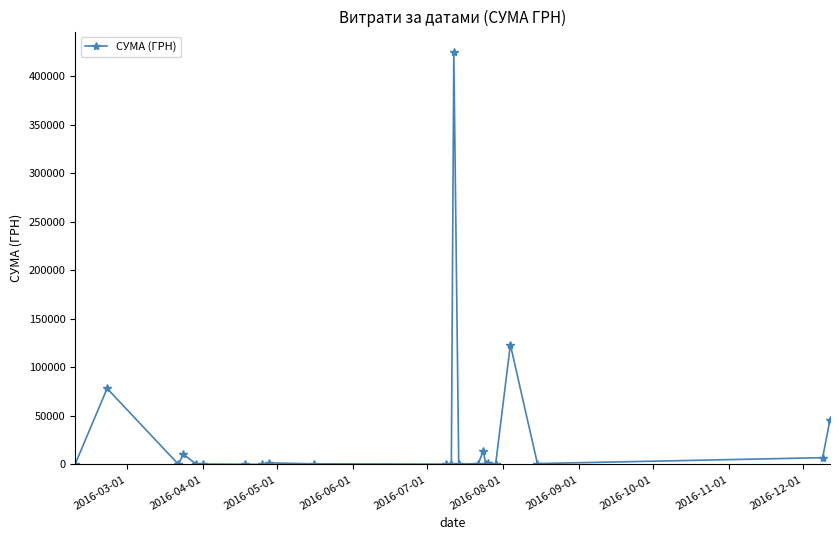

What is the difference between the maximum and minimum values?

424627.8